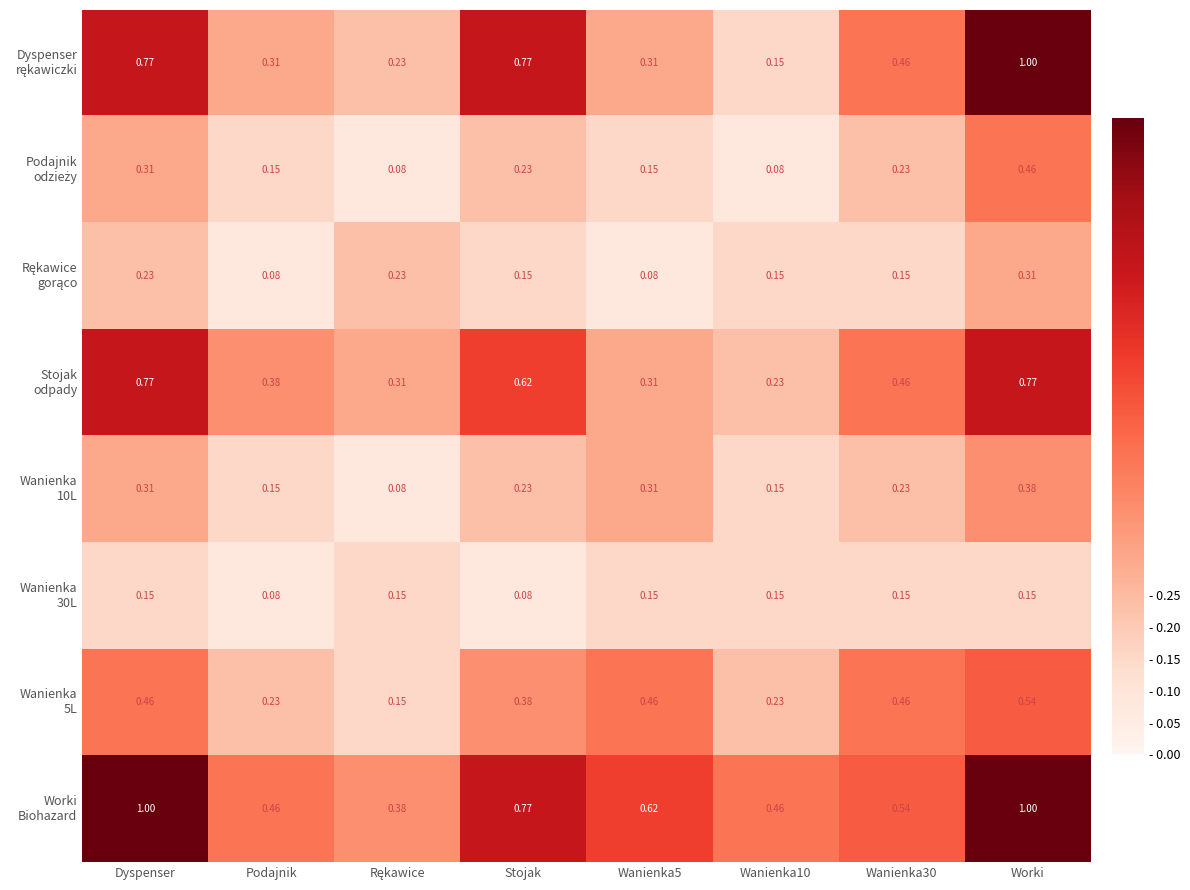

At which category is the sum across all series the highest?

Worki